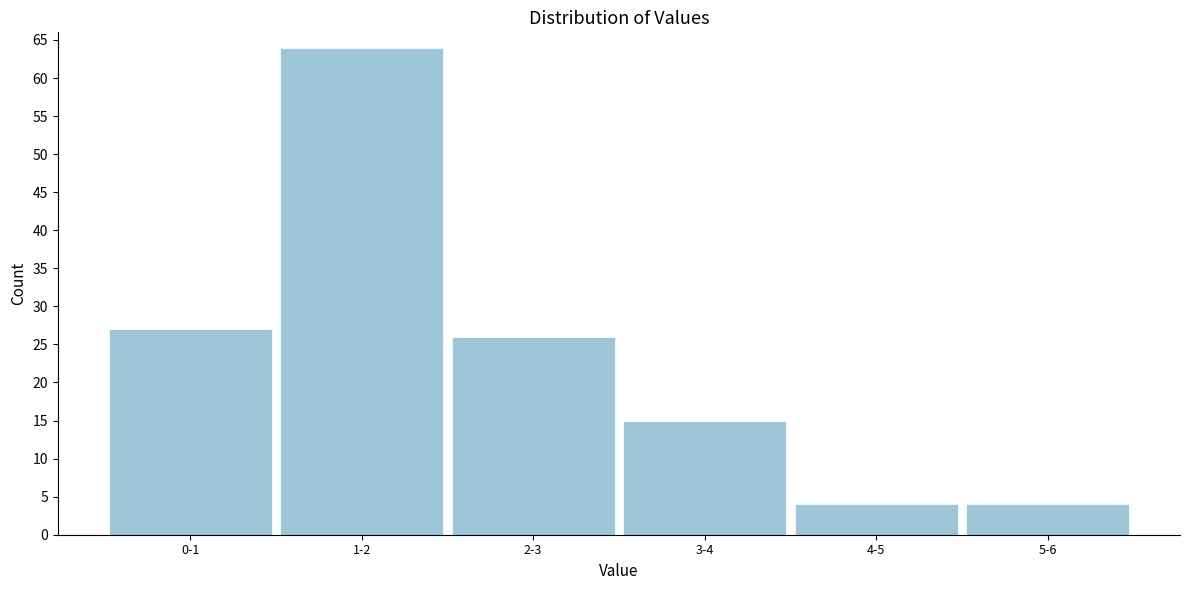

Reading left to right, extract all data points from this chart.

0-1=27	1-2=64	2-3=26	3-4=15	4-5=4	5-6=4